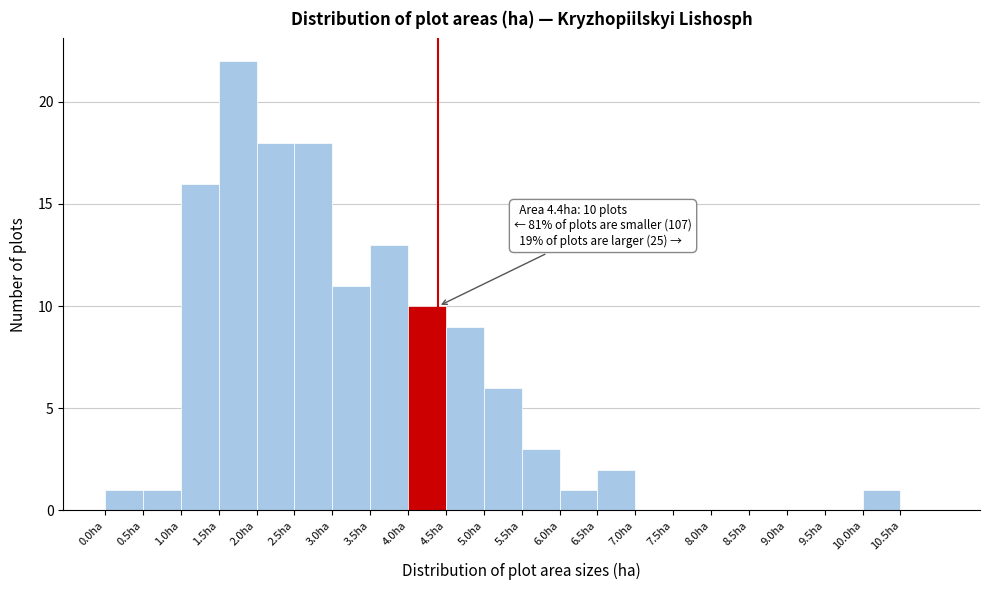

Which range on the x-axis has the tallest bar?

1.5 to 2.0